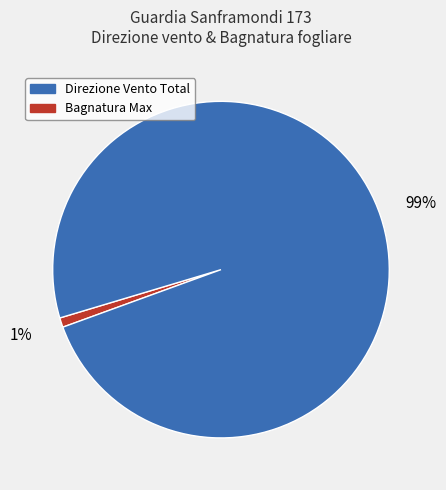

Is there any slice that represents more than half of the pie?

Yes